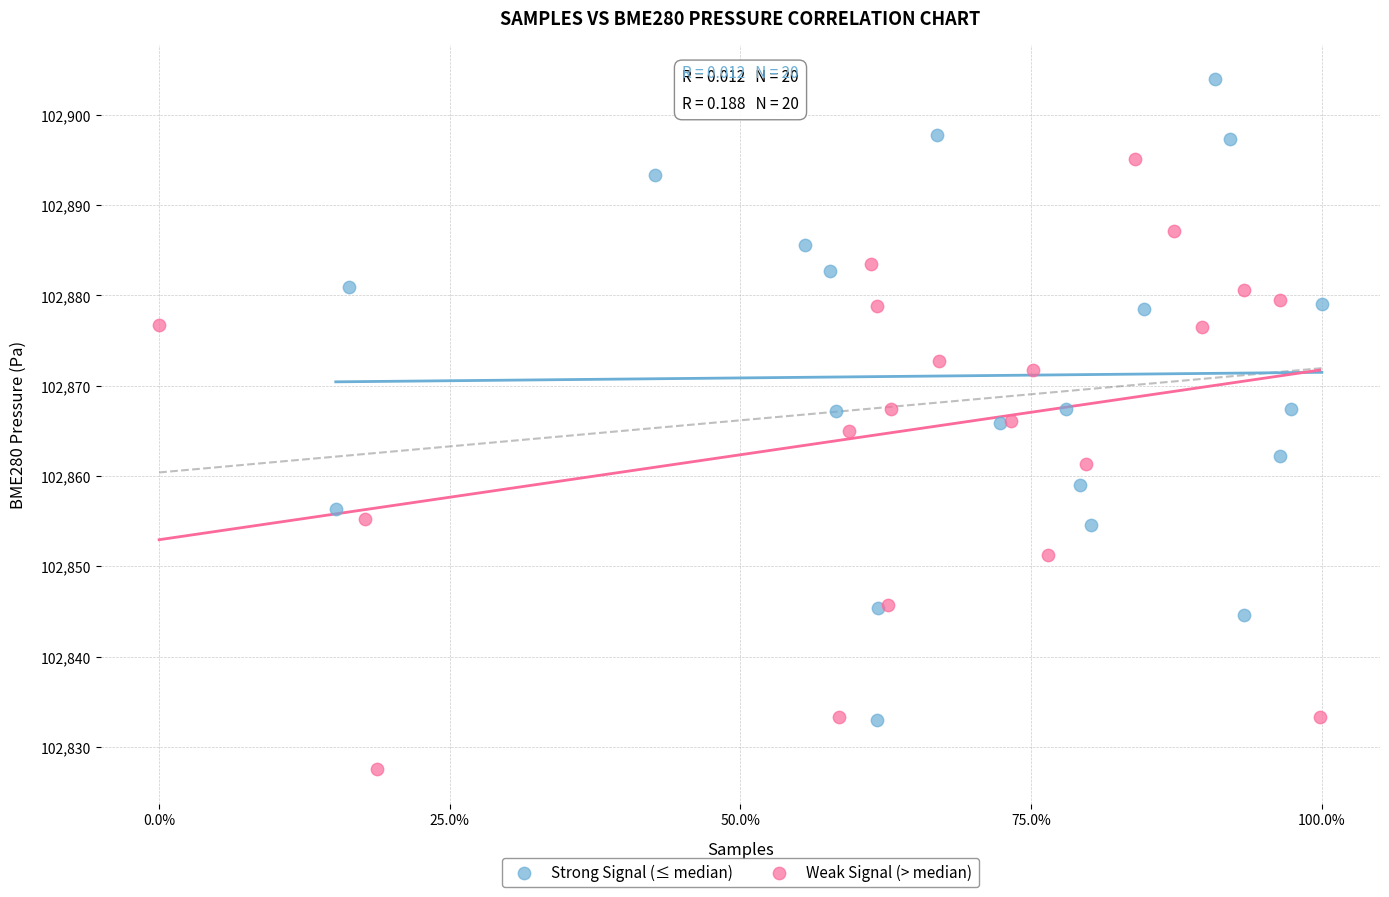

What are all the series names shown in the legend?

Strong Signal (≤ median), Weak Signal (> median)